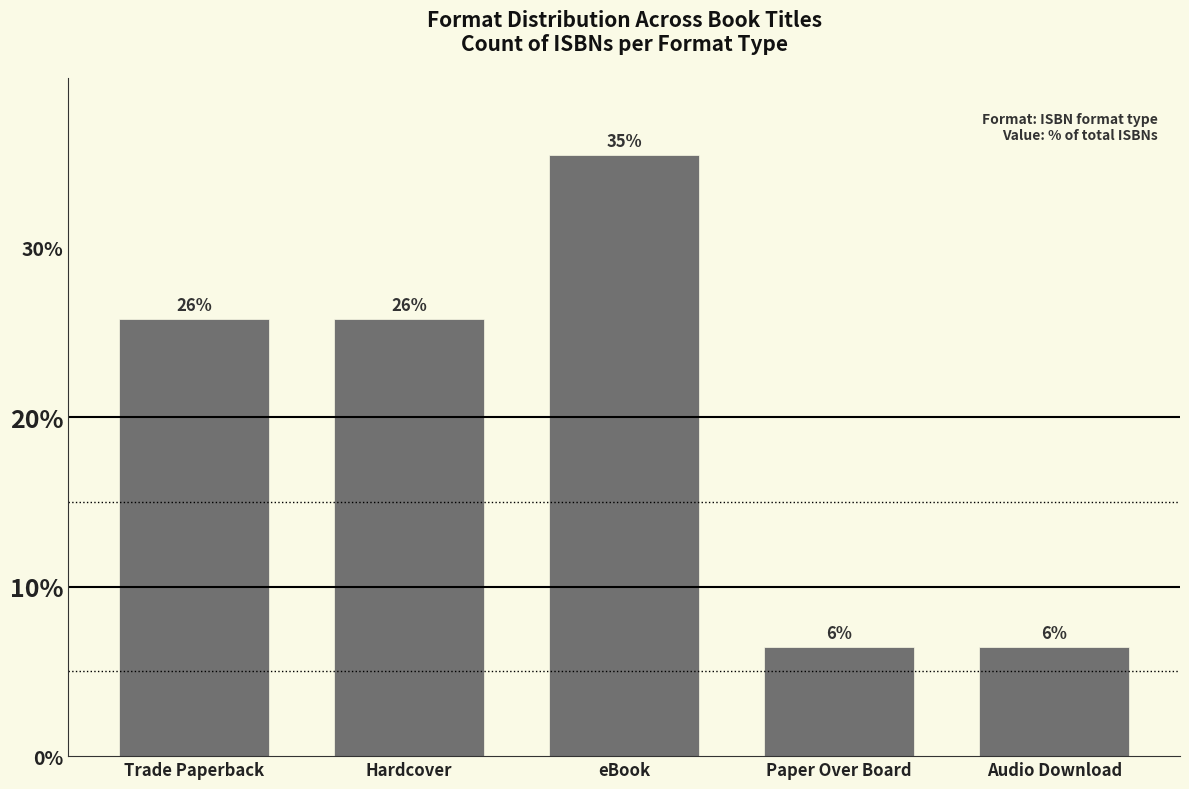

Does the chart contain any negative values?

No